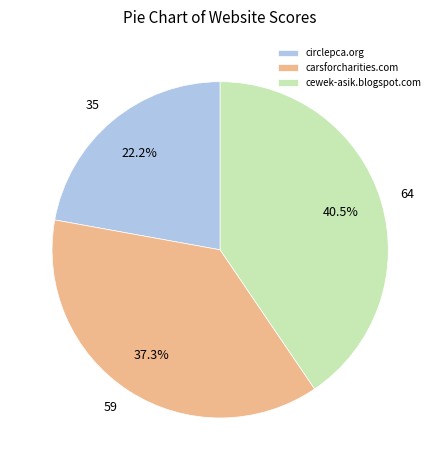

Is there a majority slice in this chart?

No